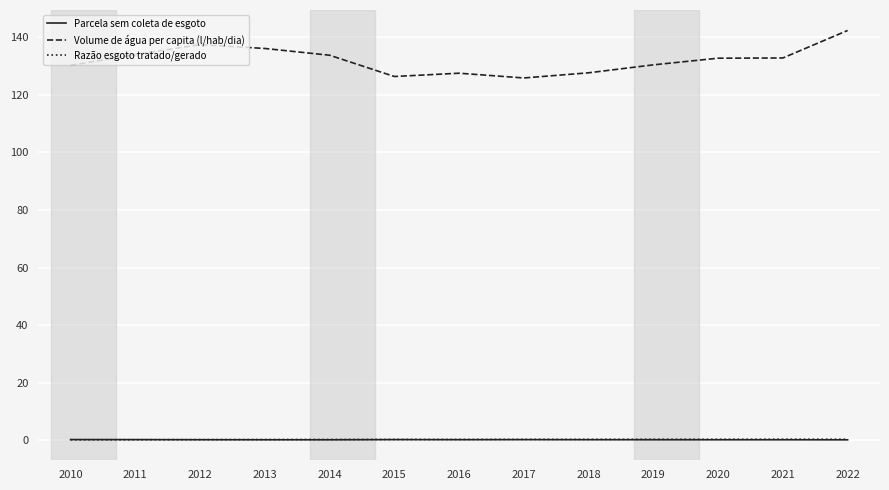

True or false: Volume de água per capita (l/hab/dia) and Razão esgoto tratado/gerado cross at least once.

False